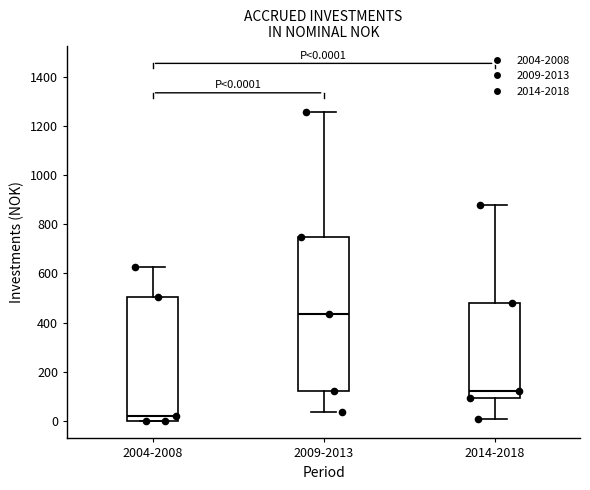

Comparing the boxes themselves (not the whiskers), which one is the tallest?

2009-2013